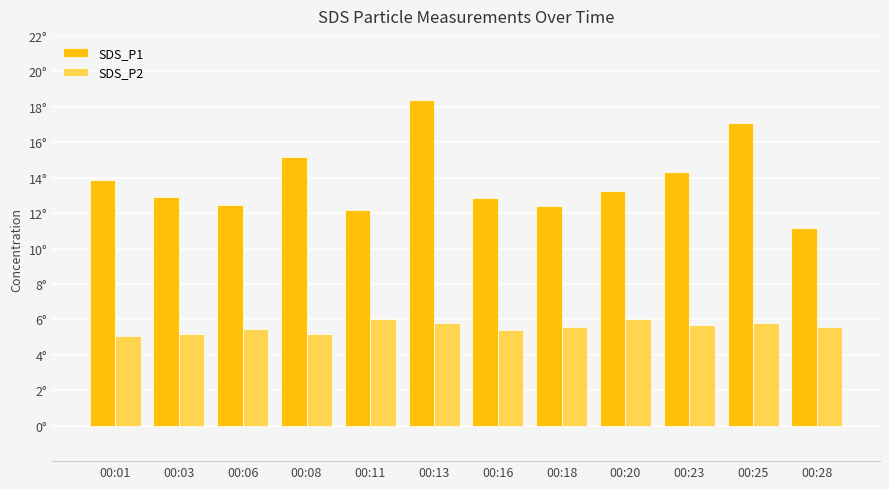

Are the bars horizontal?

No